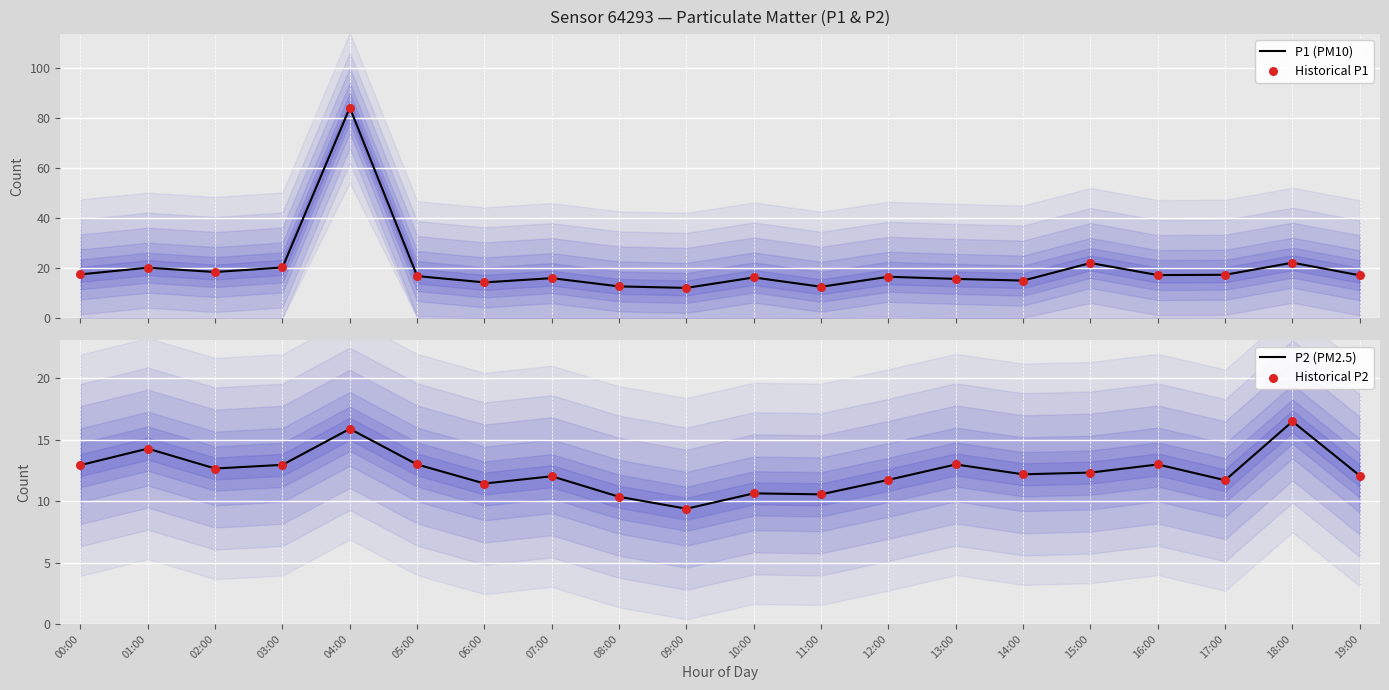

Which series reaches the minimum Y coordinate?

P2 (PM2.5)